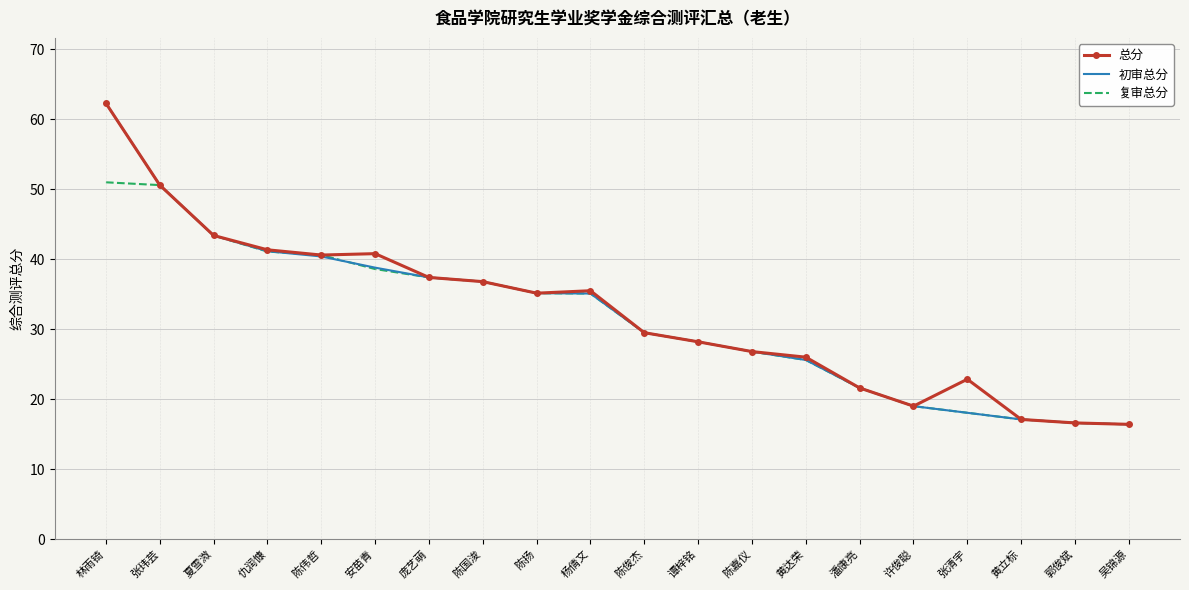

Which series changed the most between 杨倩文 and 黄立标?

总分